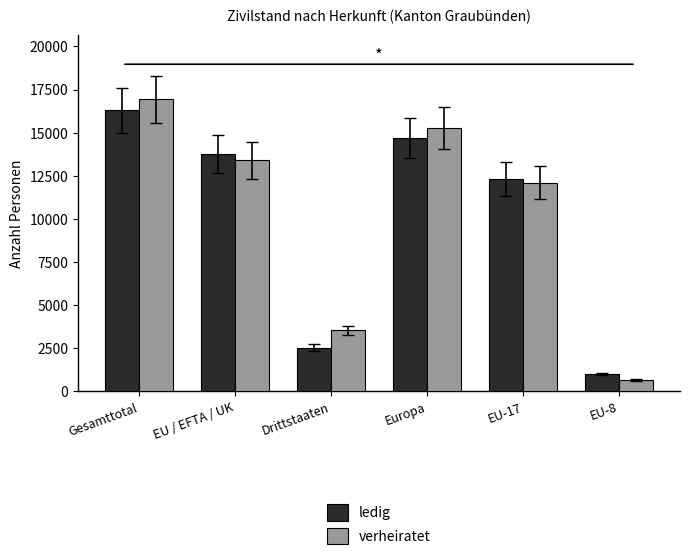

True or false: verheiratet has a value of 13400 at EU / EFTA / UK.

True